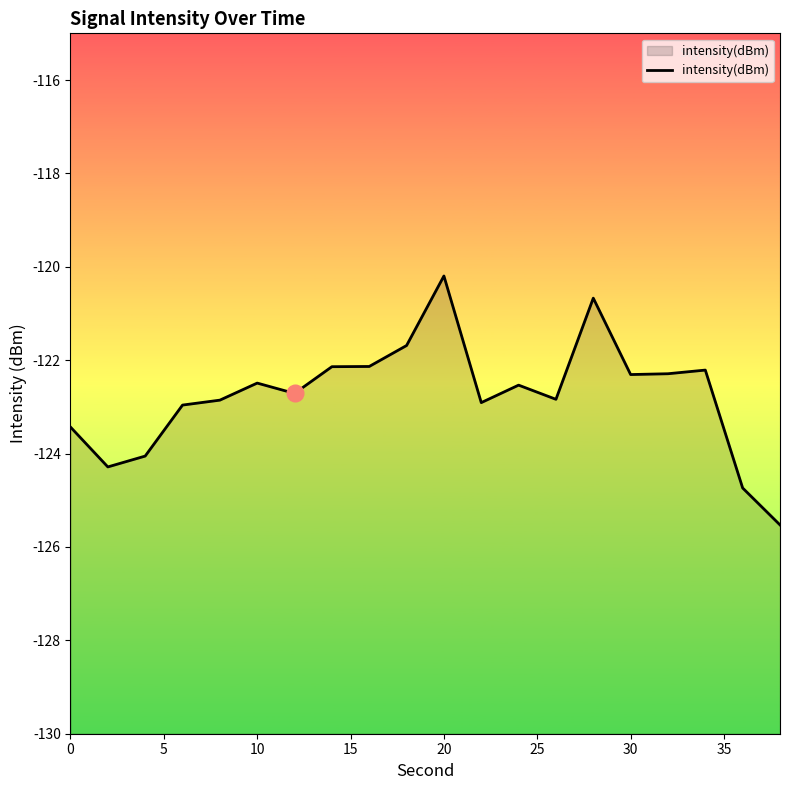

Is it true that the value at 30 is -122.3?

True